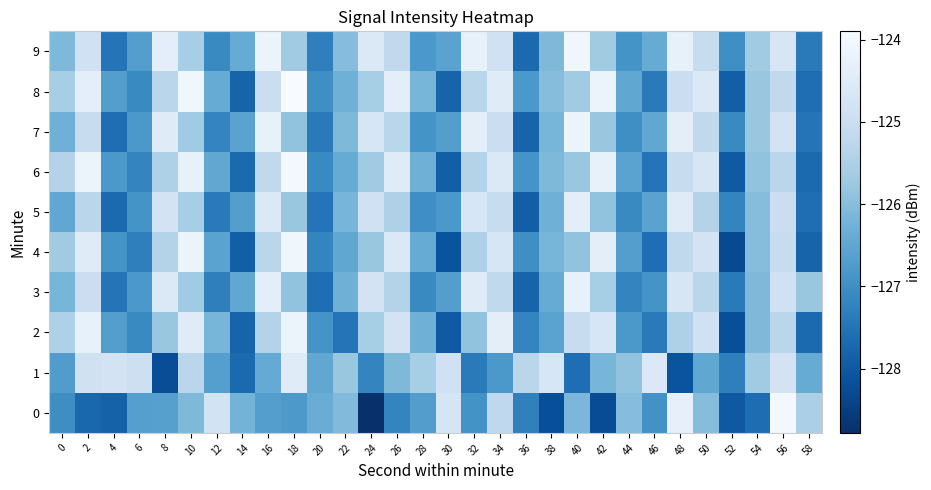

Which series has the largest total across all categories?

9